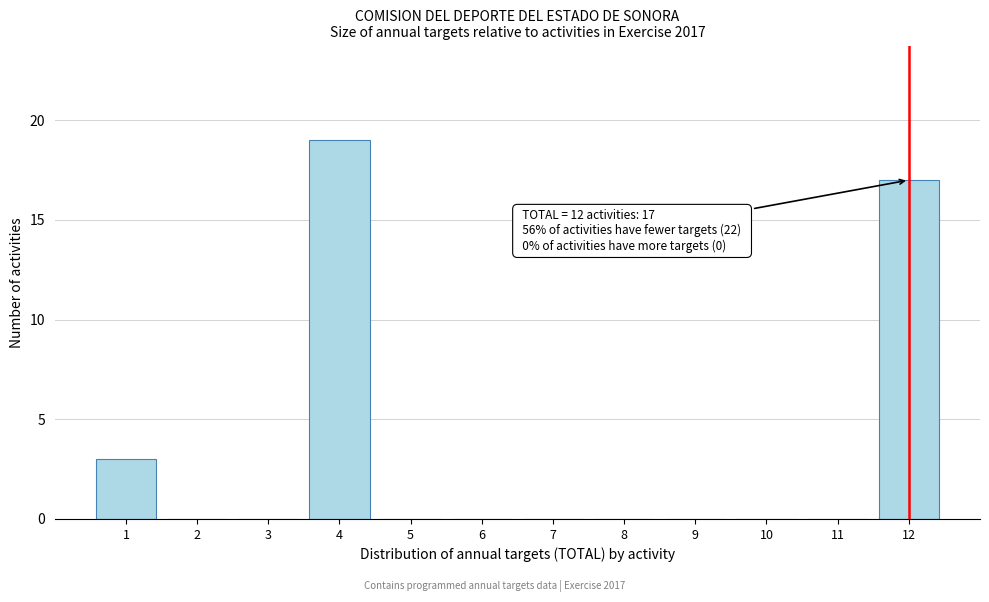

Over which range of the x-axis is the bar tallest?

3.5 to 4.5